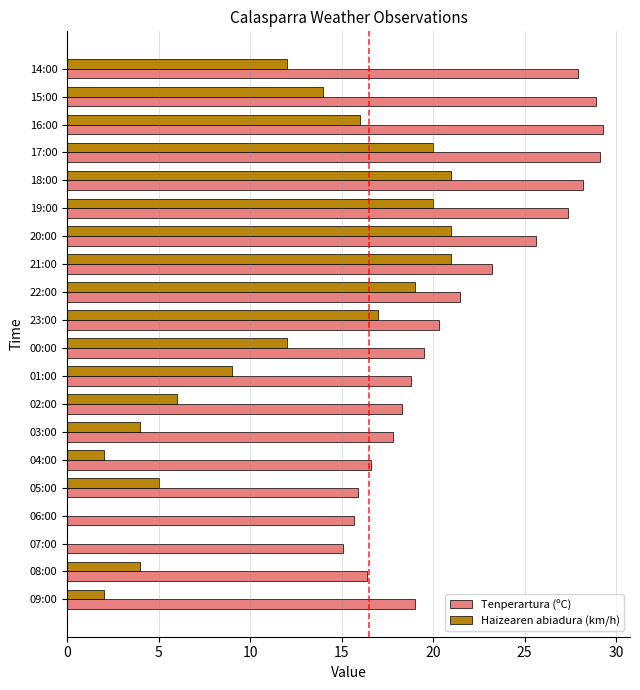

Which series has the largest total across all categories?

Tenperartura (ºC)